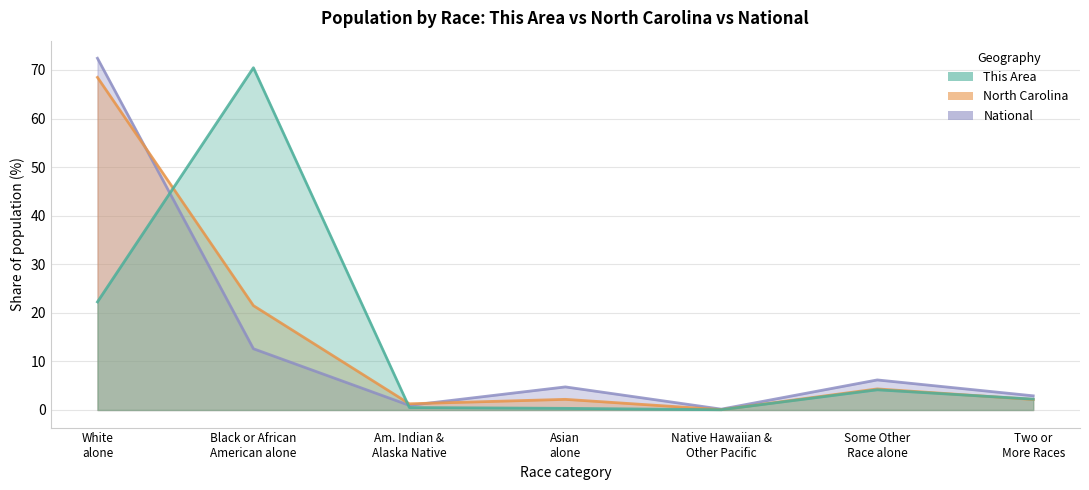

Reading left to right, extract all data points from this chart.

This Area: 22.3	70.5	0.5	0.3	0.1	4.2	2.2
North Carolina: 68.5	21.5	1.3	2.2	0.1	4.3	2.2
National: 72.4	12.6	0.9	4.8	0.2	6.2	2.9